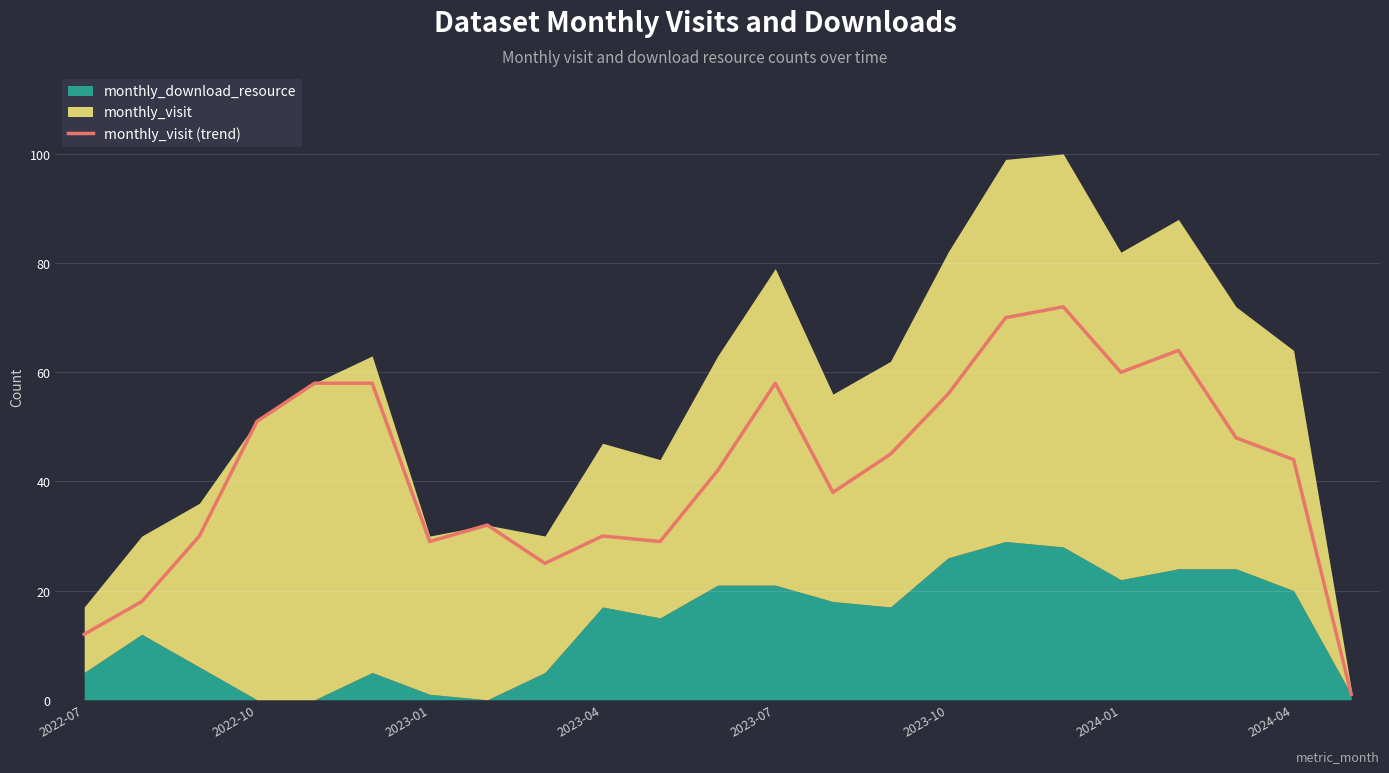

The chart shows a value of 104 at 19. True or false?

False